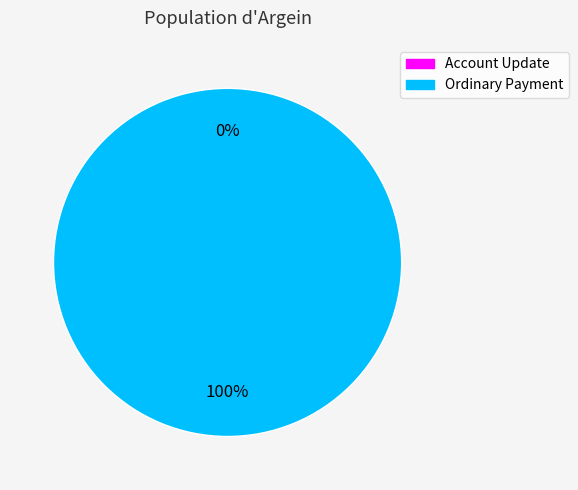

How many segments does this pie chart have?

2